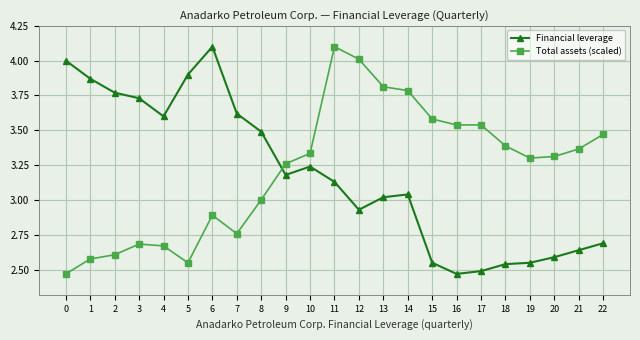

Rank the series by their average value, from highest to lowest.

Total assets (scaled), Financial leverage